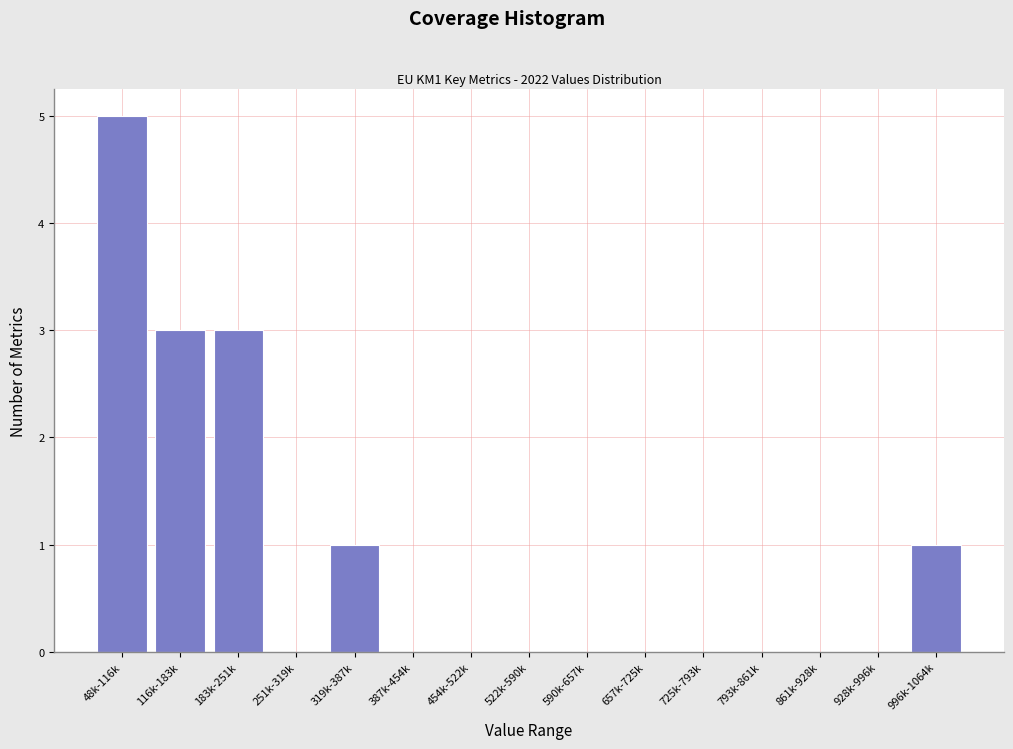

Which has a higher value, 48k-116k or 590k-657k?

48k-116k